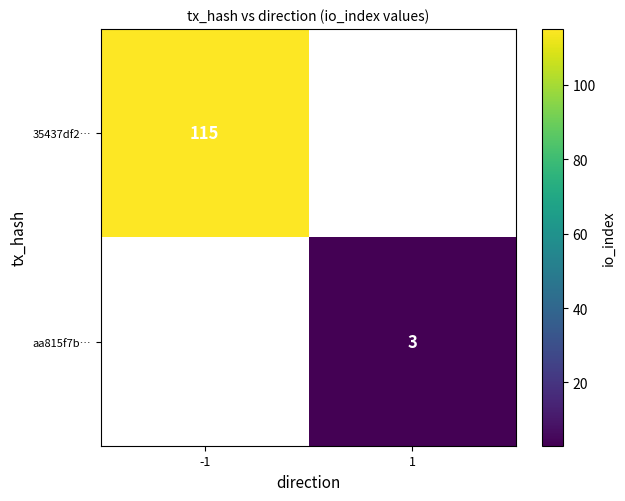

The 35437df2… series shows 115 at -1. True or false?

True